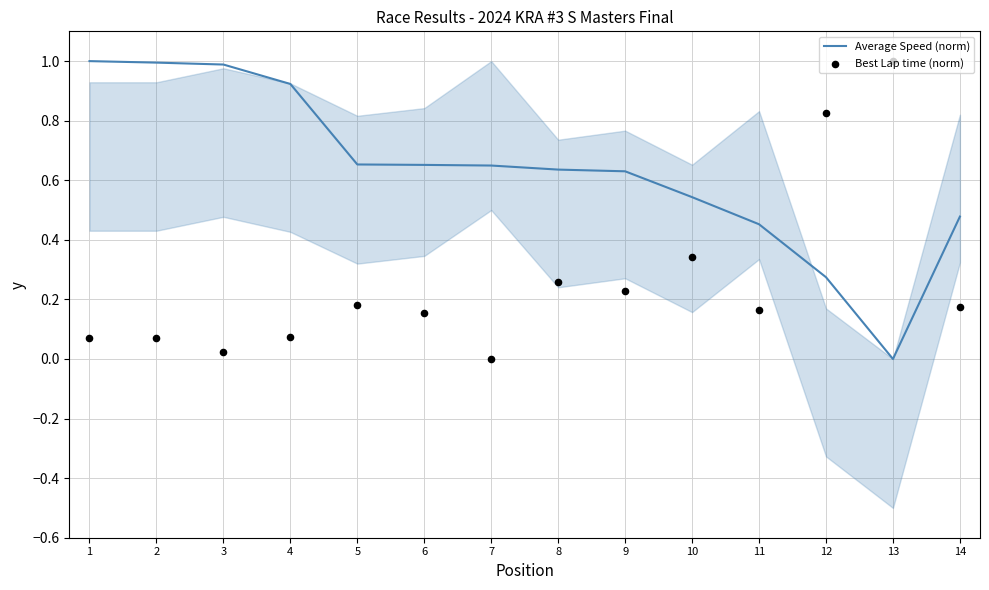

Which series has the largest total across all categories?

Average Speed (norm)